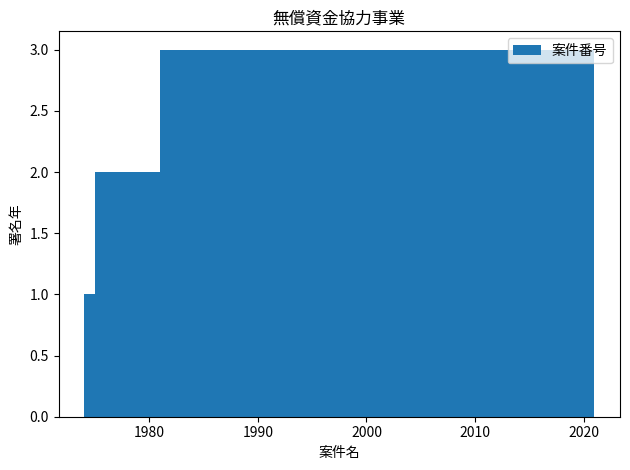

How many data points are less than 2?

1